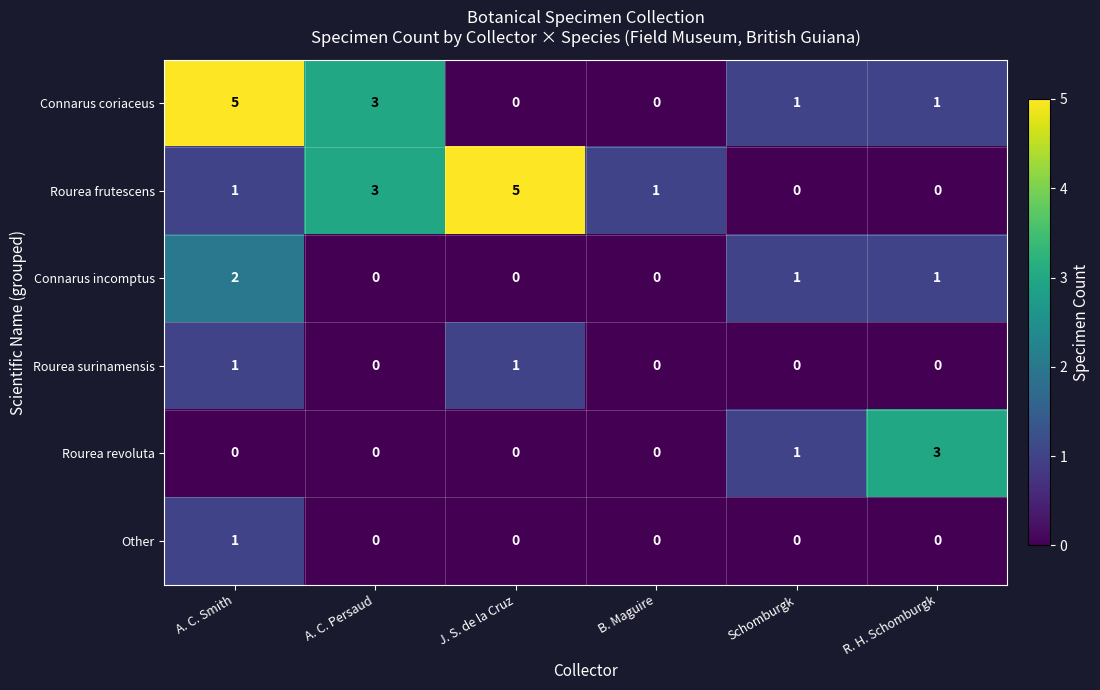

At which label does Connarus coriaceus first exceed 1?

A. C. Smith